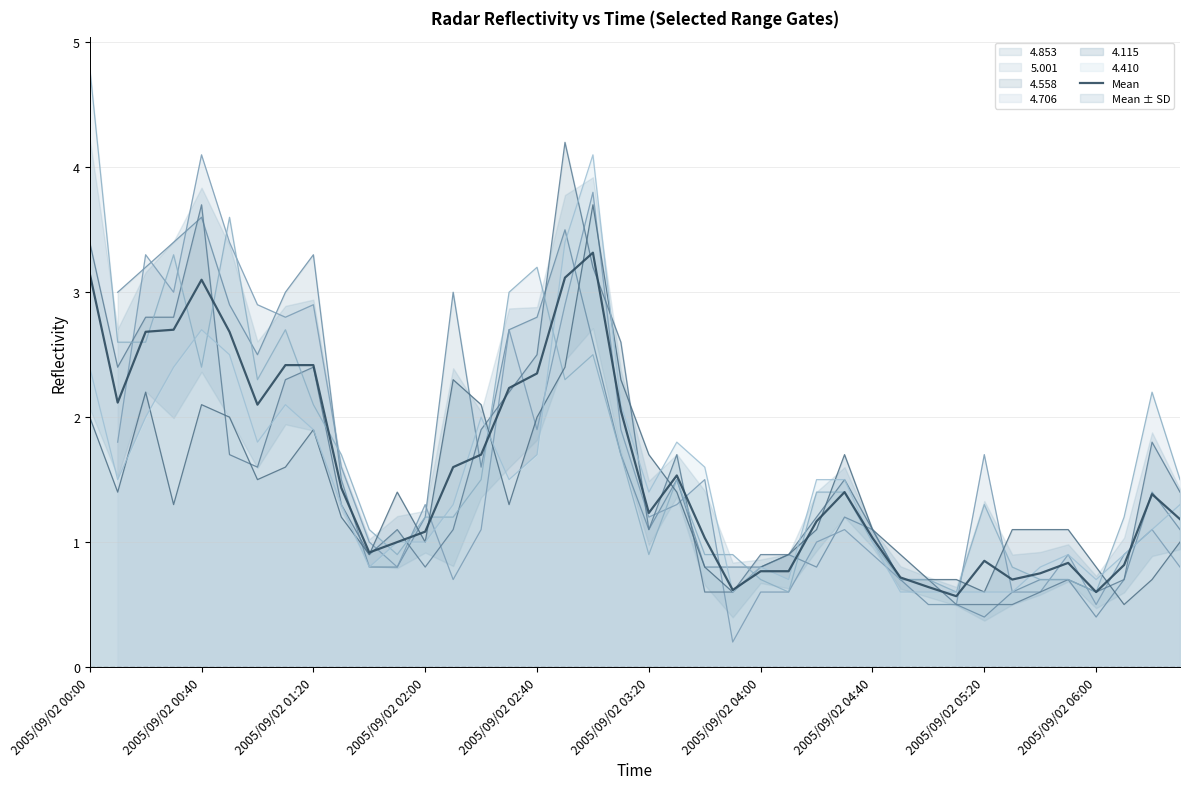

How many points are higher than both their immediate neighbors (excluding endpoints)?

7